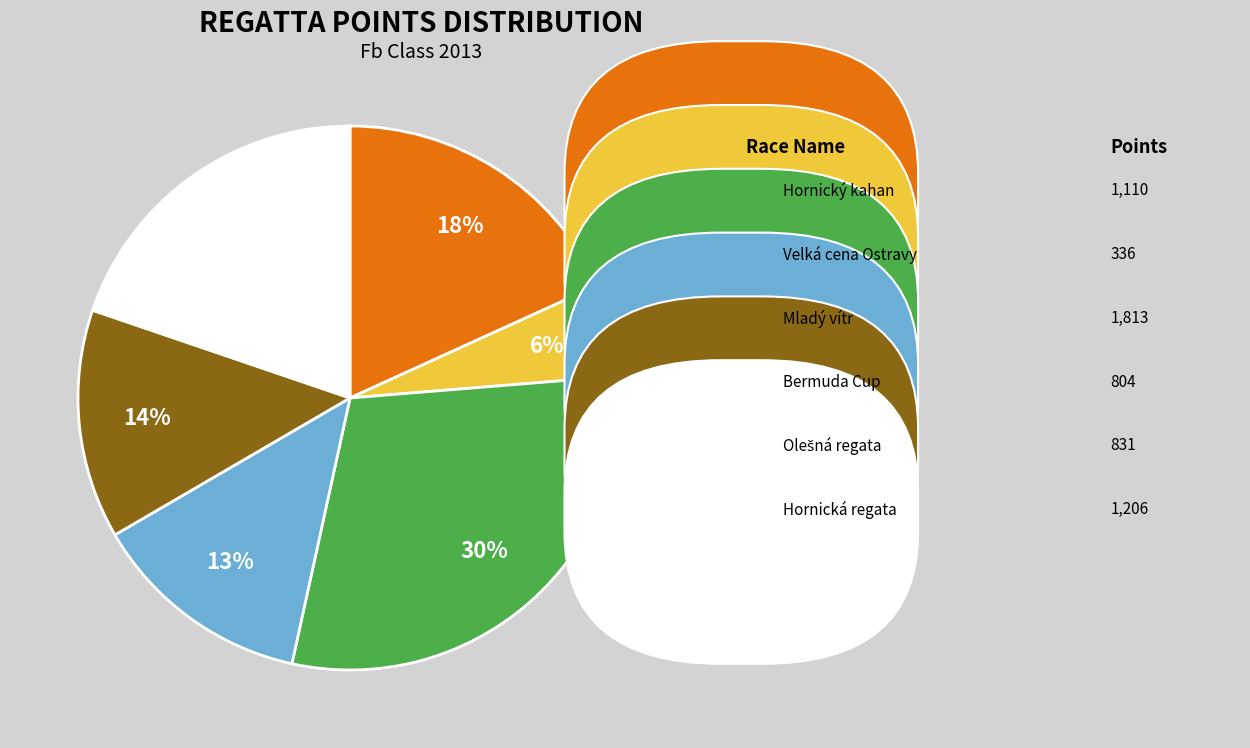

Is there a majority slice in this chart?

No